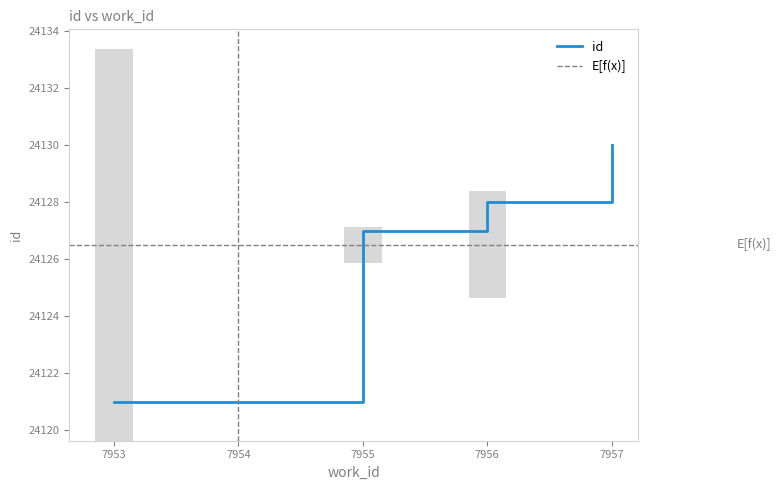

Does the chart contain stacked bars?

No